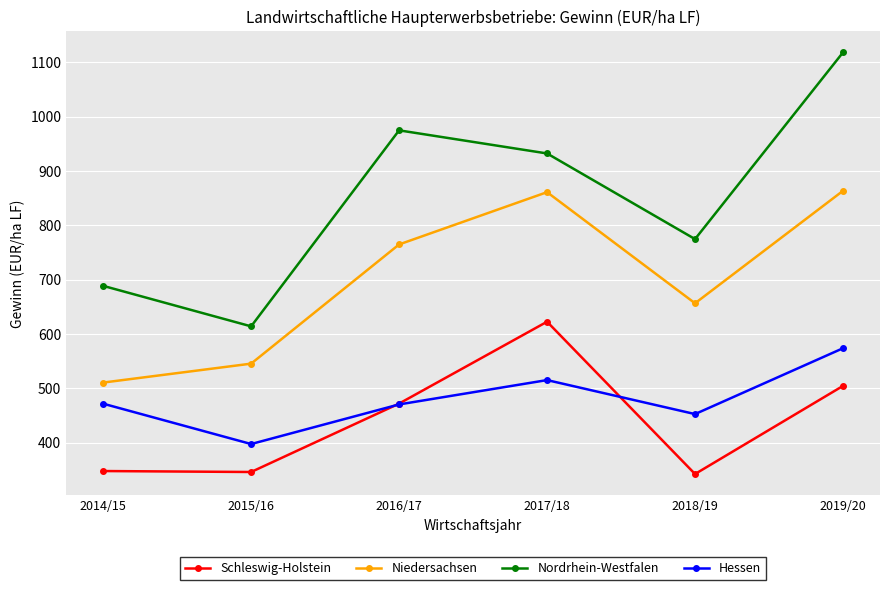

What is the minimum value for Nordrhein-Westfalen?

613.9